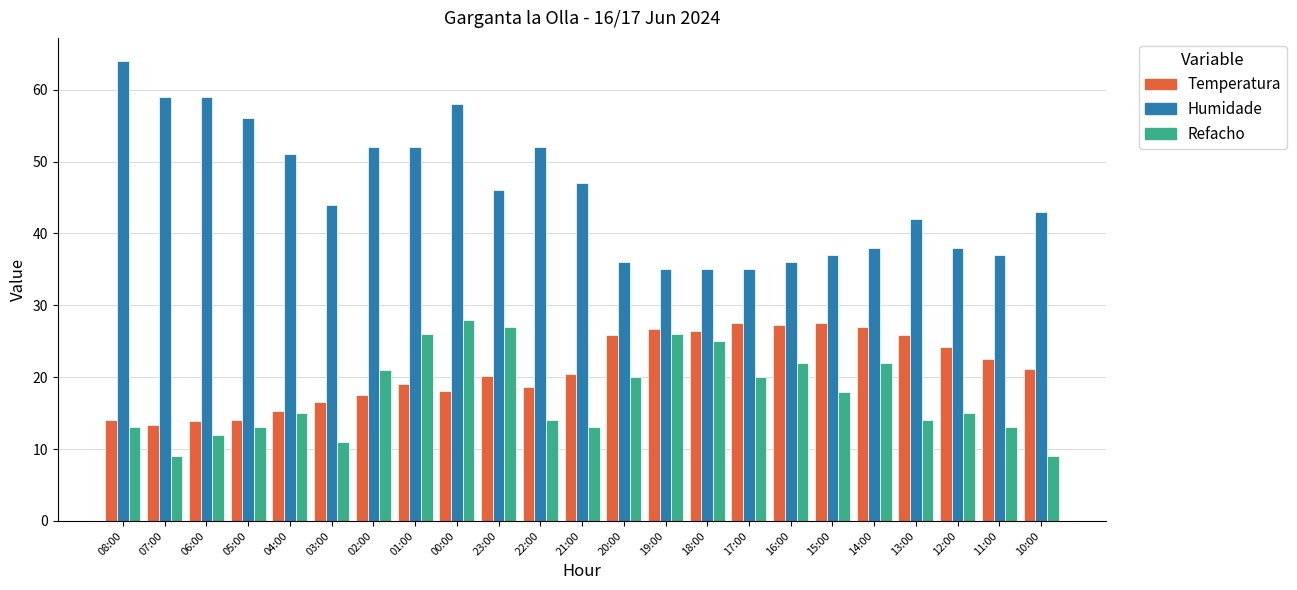

How many data points does each series have?

23